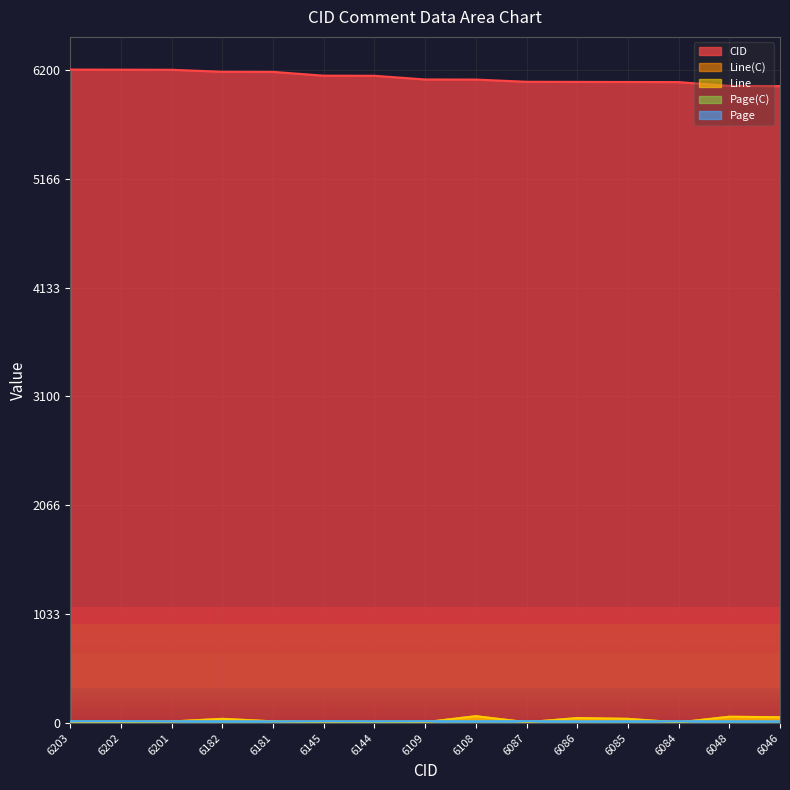

List the labels in order of Page value, smallest first.

6181, 6086, 6046, 6201, 6182, 6144, 6108, 6085, 6084, 6048, 6203, 6202, 6145, 6109, 6087